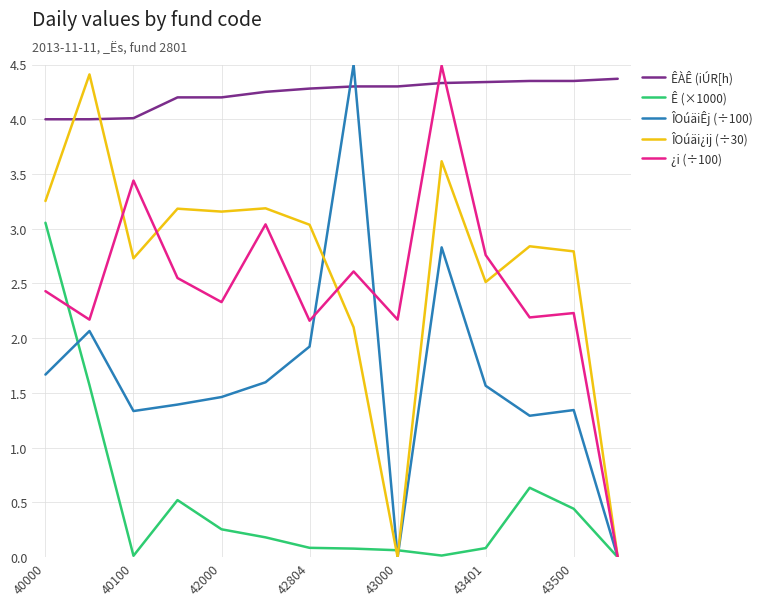

What are all the series names shown in the legend?

ÊÀÊ (iÚR[h), Ê (×1000), ÎOúäiÊj (÷100), ÎOúäi¿ij (÷30), ¿i (÷100)